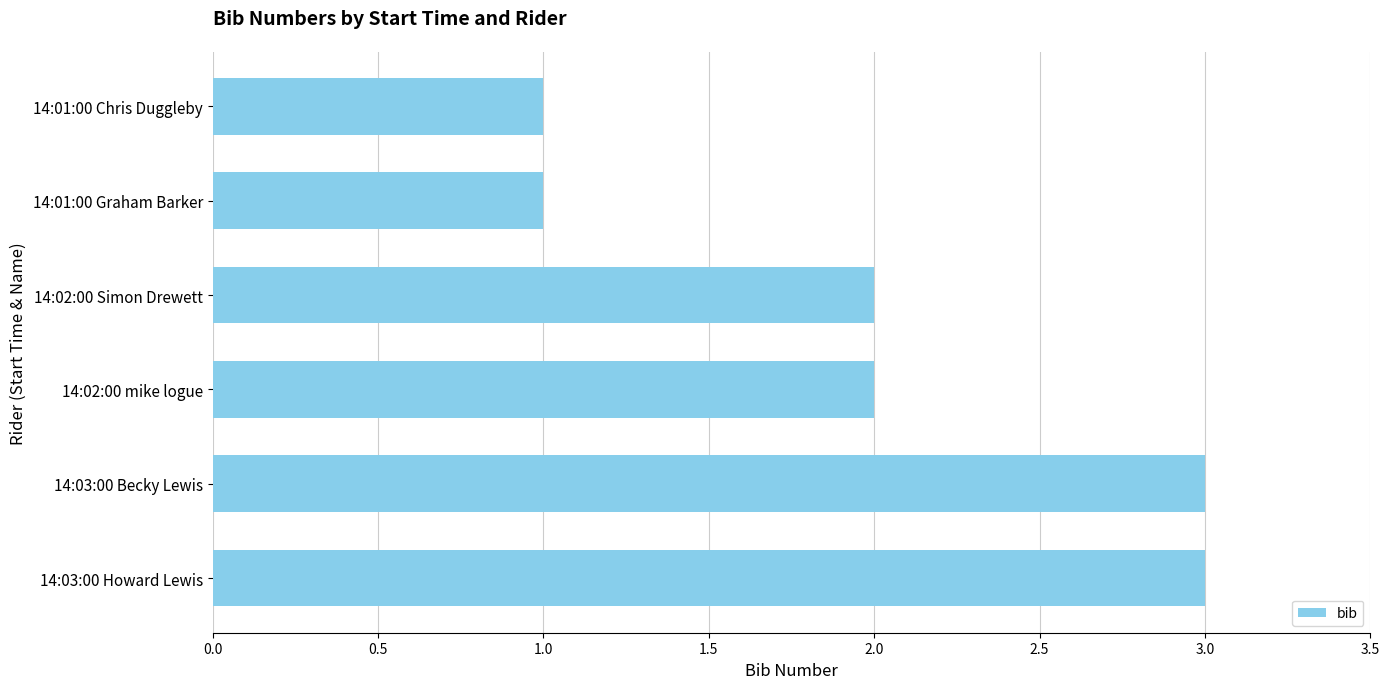

The value at 14:03:00 Becky Lewis is 5. True or false?

False